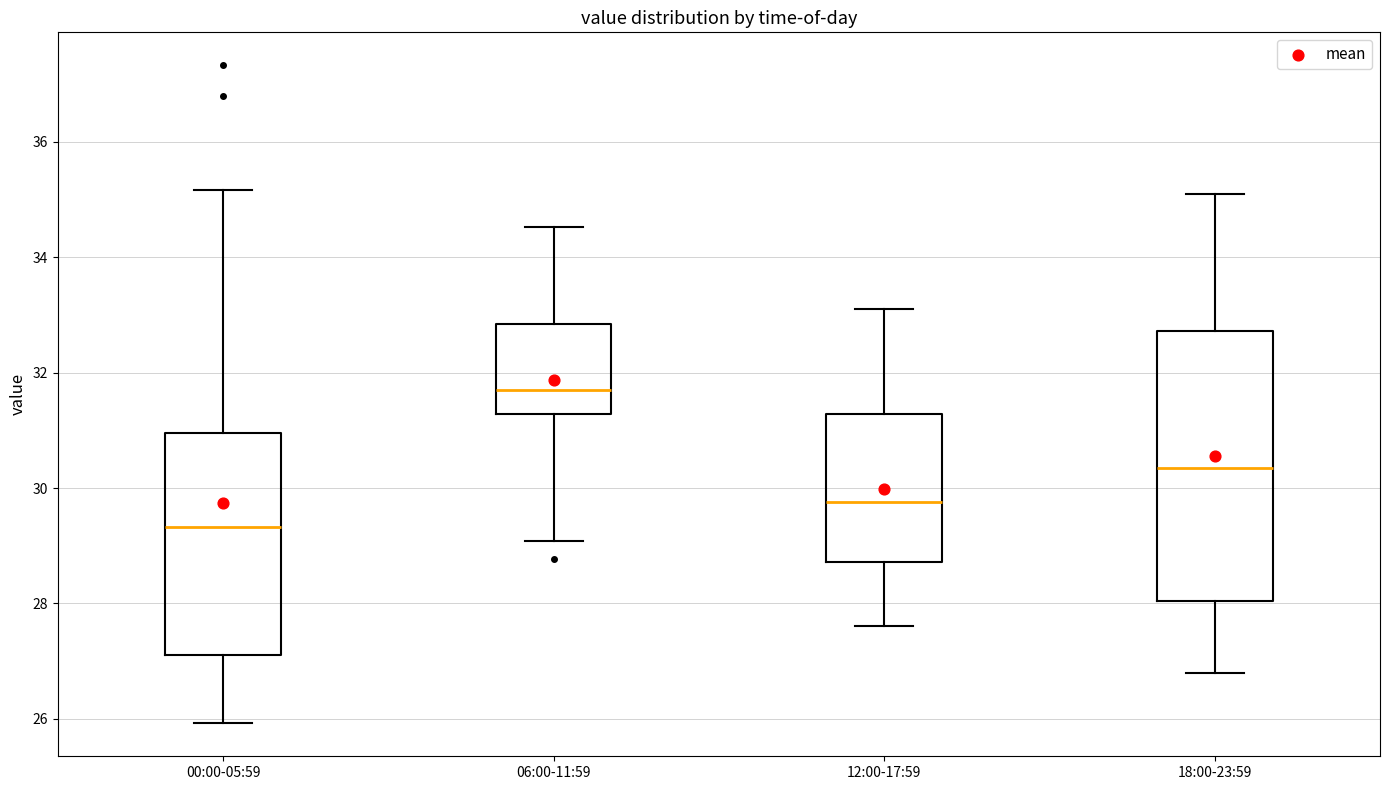

Which box has the lowest median line?

00:00-05:59